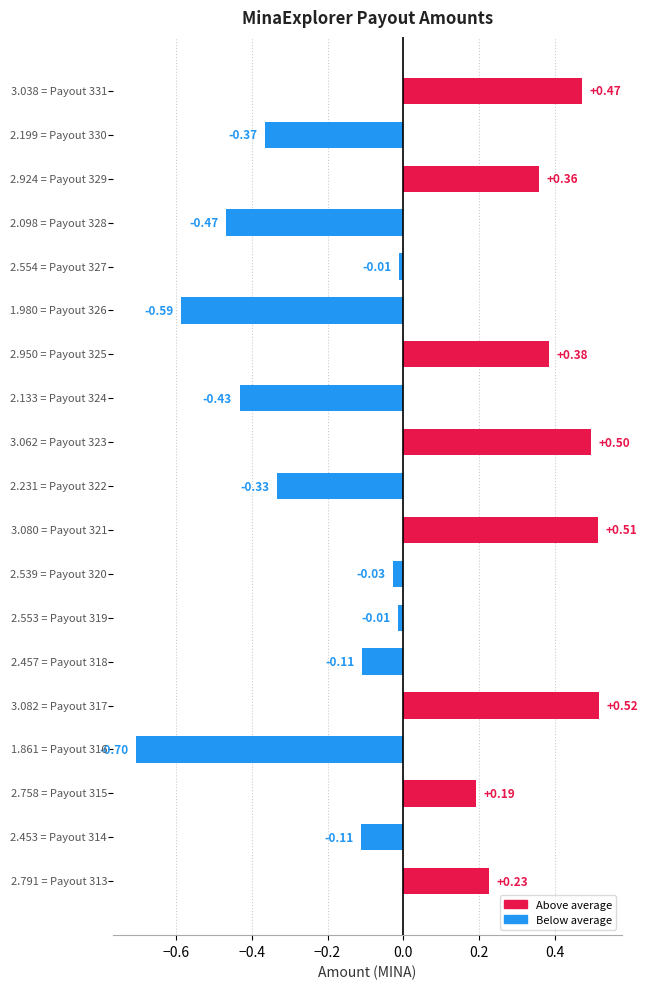

How many values are below zero?

11